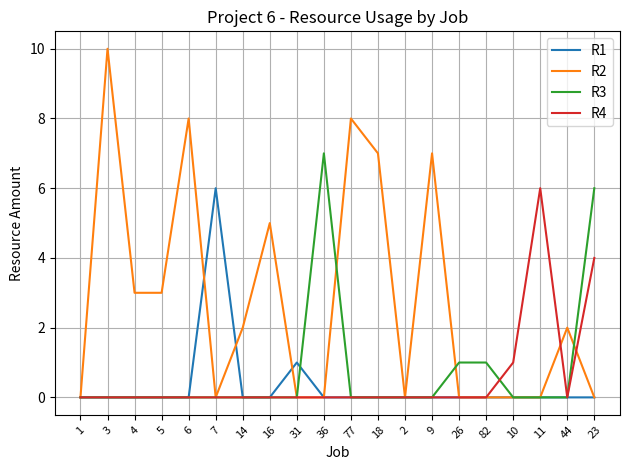

The value of R1 at 9 is 0. True or false?

True